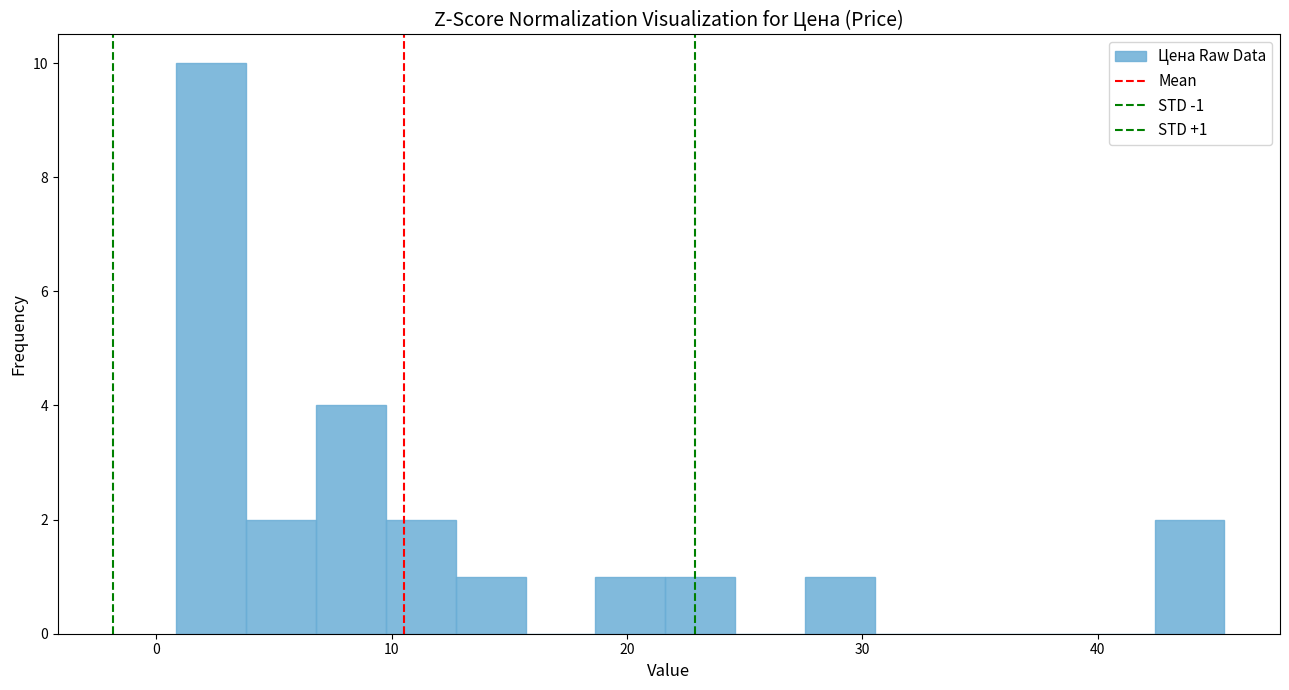

Around what value on the x-axis is the tallest bar? Give the approximate position of its centre, as read against the axis.

2